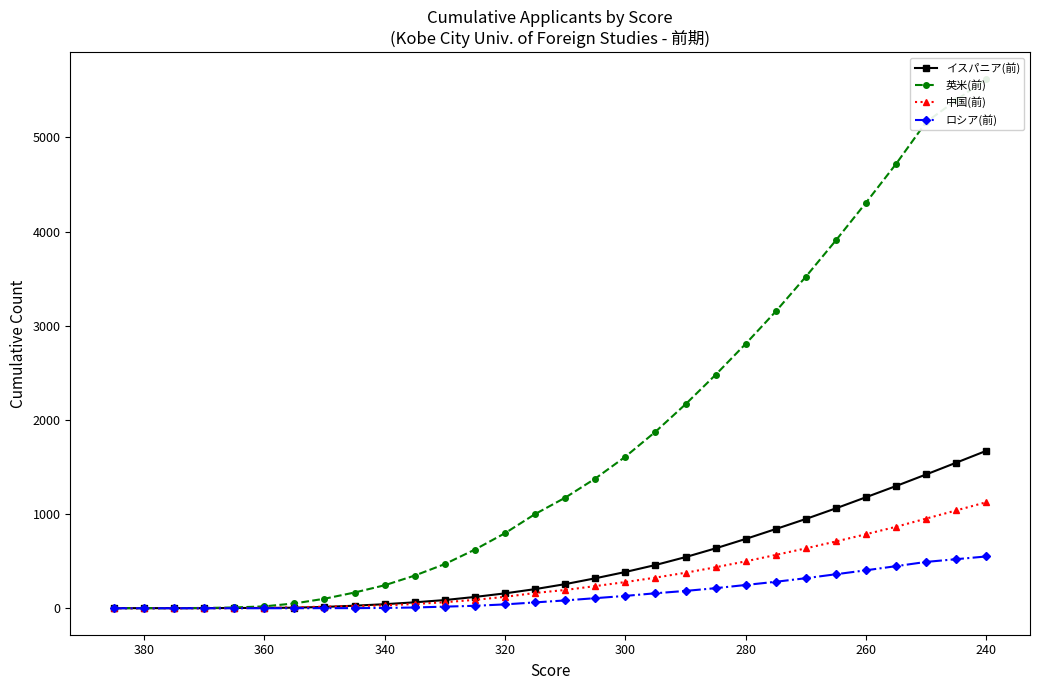

True or false: イスパニア(前) and ロシア(前) cross at least once.

False